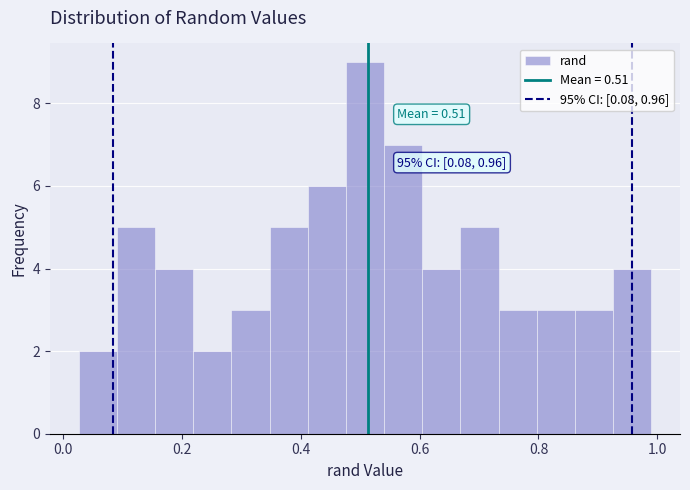

Around what value on the x-axis is the tallest bar? Give the approximate position of its centre, as read against the axis.

0.50